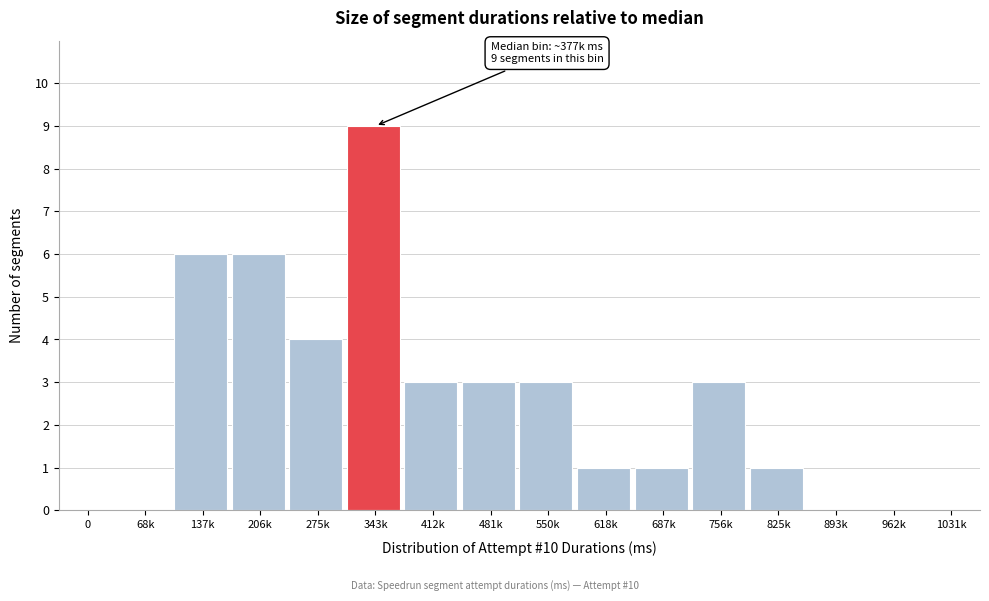

Reading right to left, transcribe all the data shown in this chart.

1031k=0	962k=0	893k=0	825k=1	756k=3	687k=1	618k=1	550k=3	481k=3	412k=3	343k=9	275k=4	206k=6	137k=6	68k=0	0=0